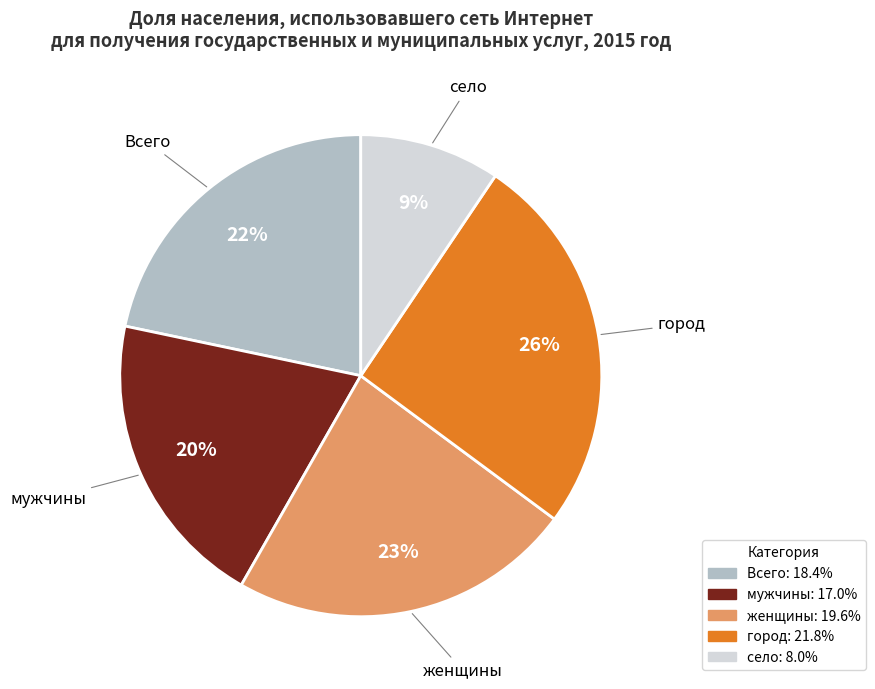

Does any single category account for the majority?

No